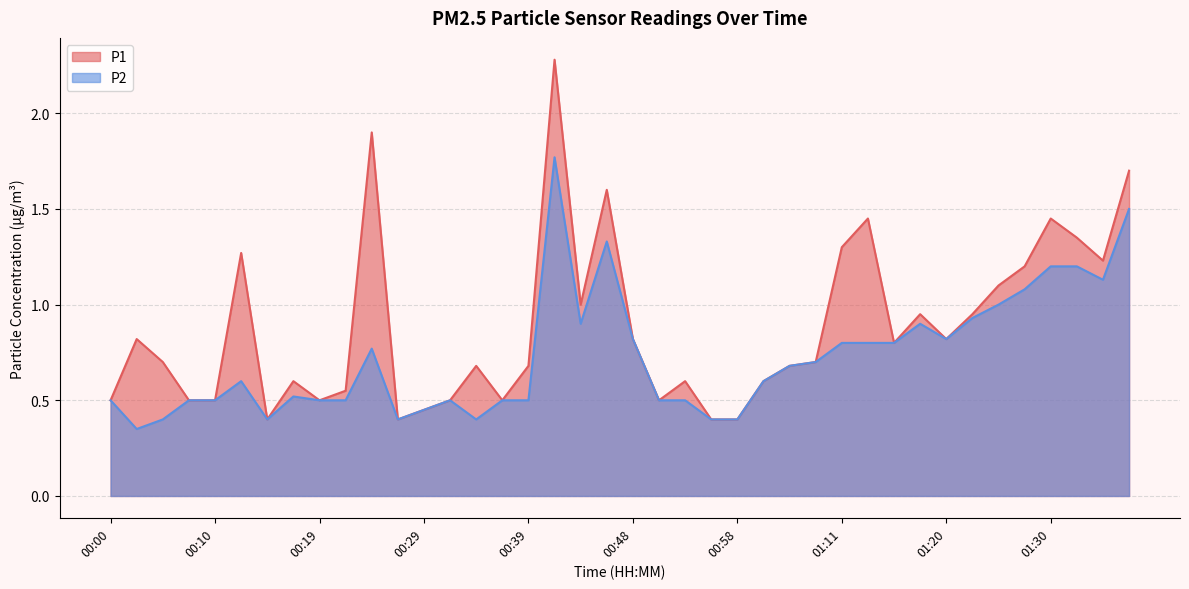

Where is the first local maximum for P2?

00:12